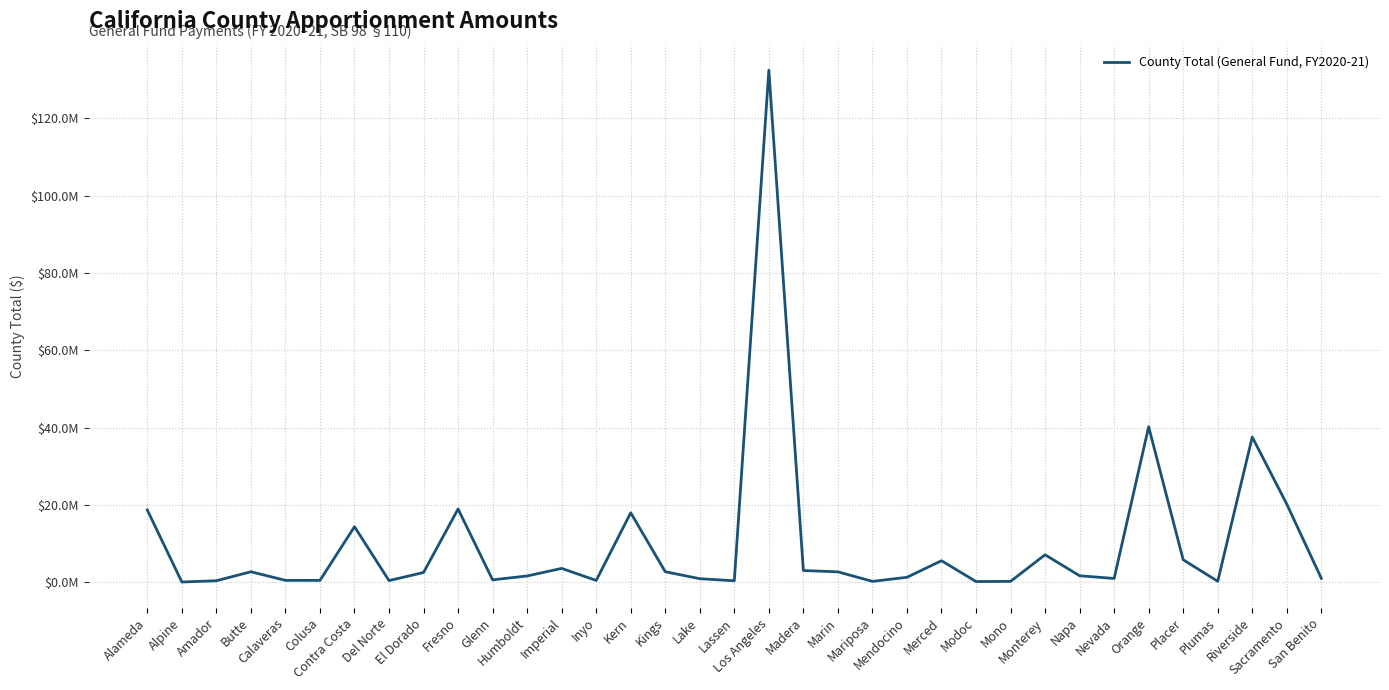

Rank the categories by value from lowest to highest.

Alpine, Modoc, Mono, Mariposa, Plumas, Lassen, Amador, Del Norte, Inyo, Colusa, Calaveras, Glenn, Lake, Nevada, San Benito, Mendocino, Humboldt, Napa, El Dorado, Marin, Butte, Kings, Madera, Imperial, Merced, Placer, Monterey, Contra Costa, Kern, Alameda, Fresno, Sacramento, Riverside, Orange, Los Angeles